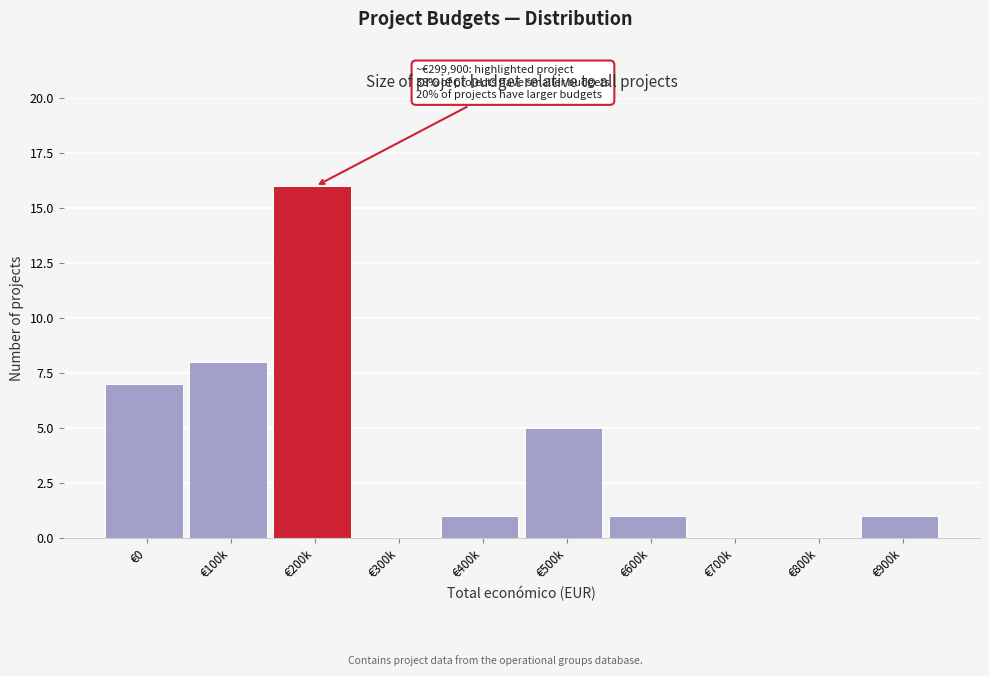

Reading left to right, what are all the values shown in this chart?

€0=7	€100k=8	€200k=16	€300k=0	€400k=1	€500k=5	€600k=1	€700k=0	€800k=0	€900k=1